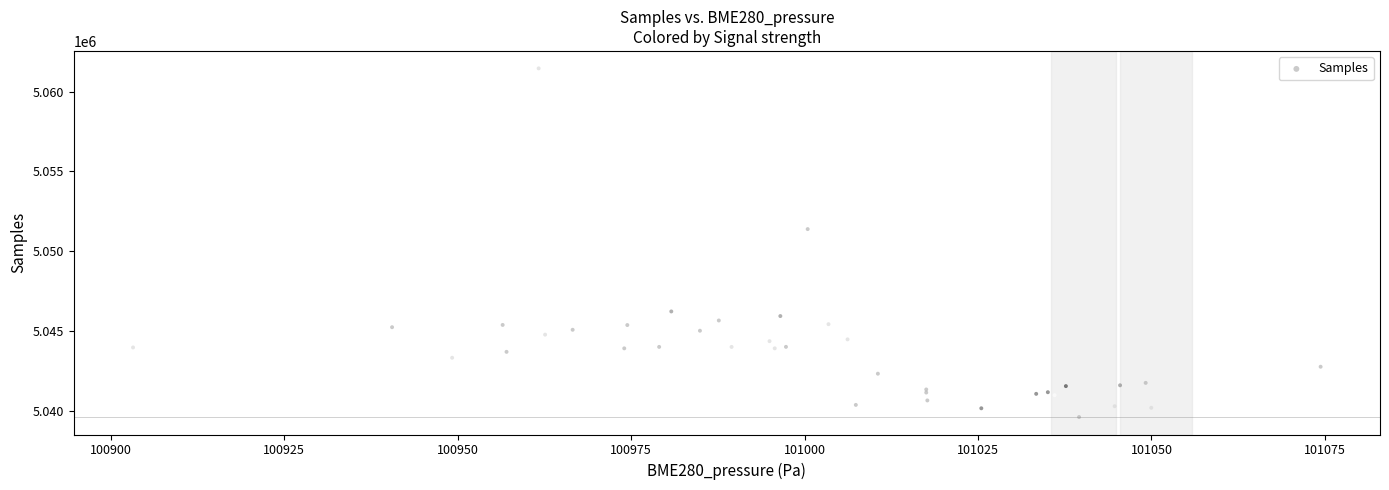

What Y value in the scatter plot is closest to 5050528?

5051382